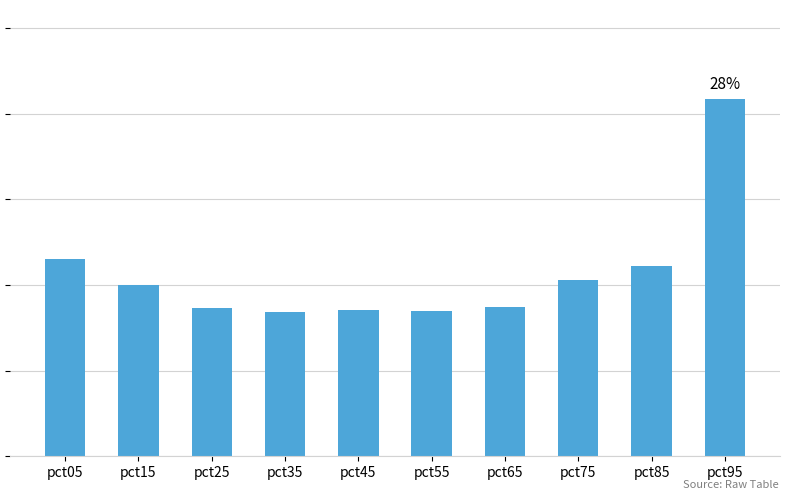

Does the chart contain any negative values?

No